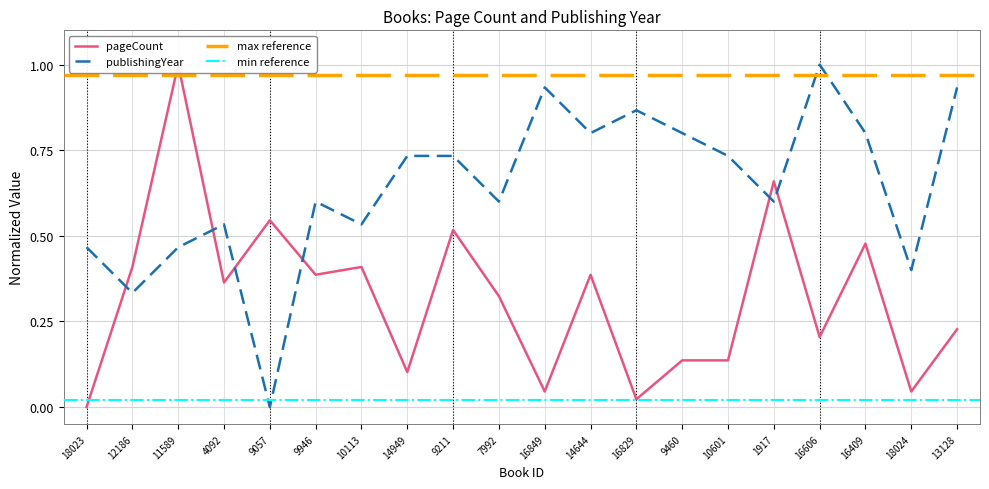

Rank the series by their maximum value, from lowest to highest.

pageCount, publishingYear